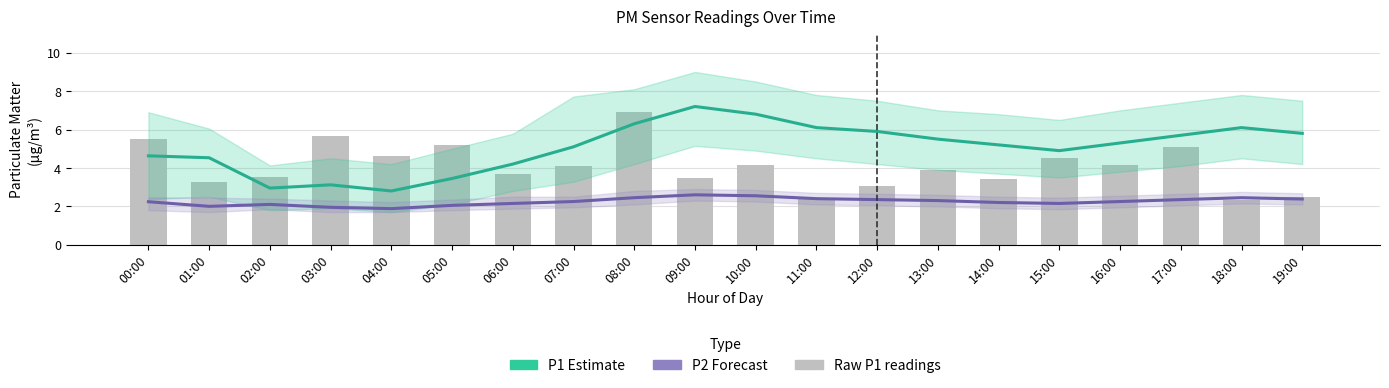

What is the spread (max minus min) of values at 19:00?

3.4